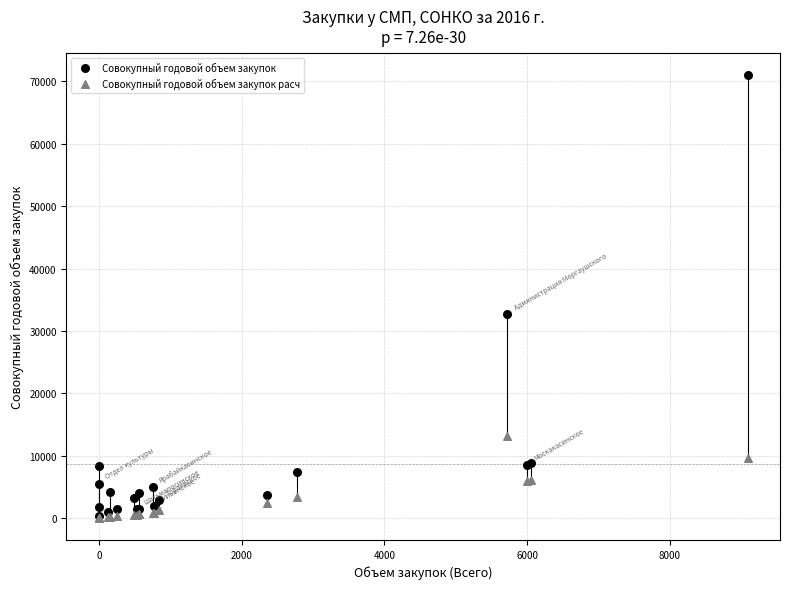

What are all the series names shown in the legend?

Совокупный годовой объем закупок, Совокупный годовой объем закупок расч